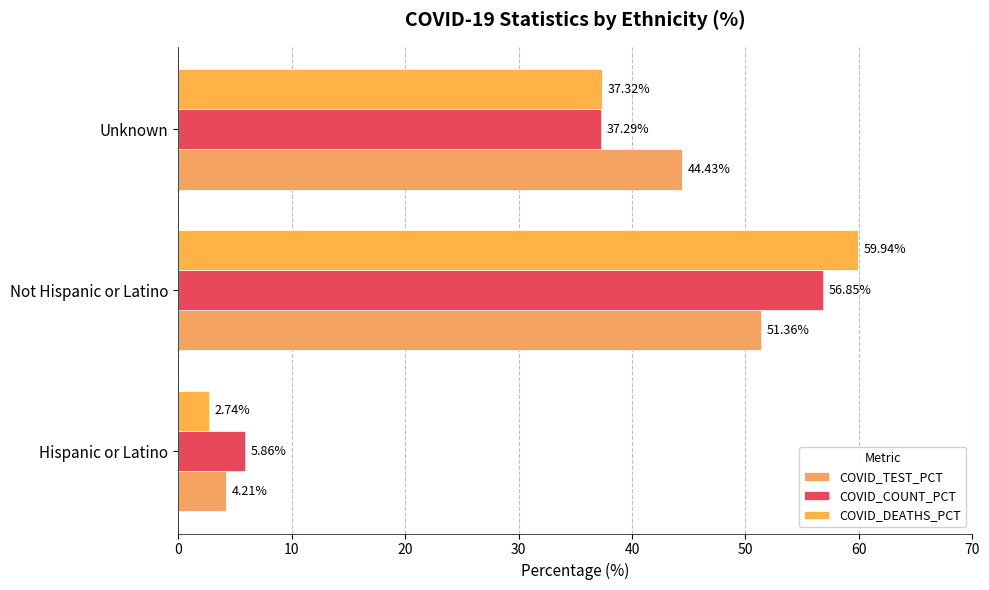

How many values in the COVID_TEST_PCT series exceed 44?

2